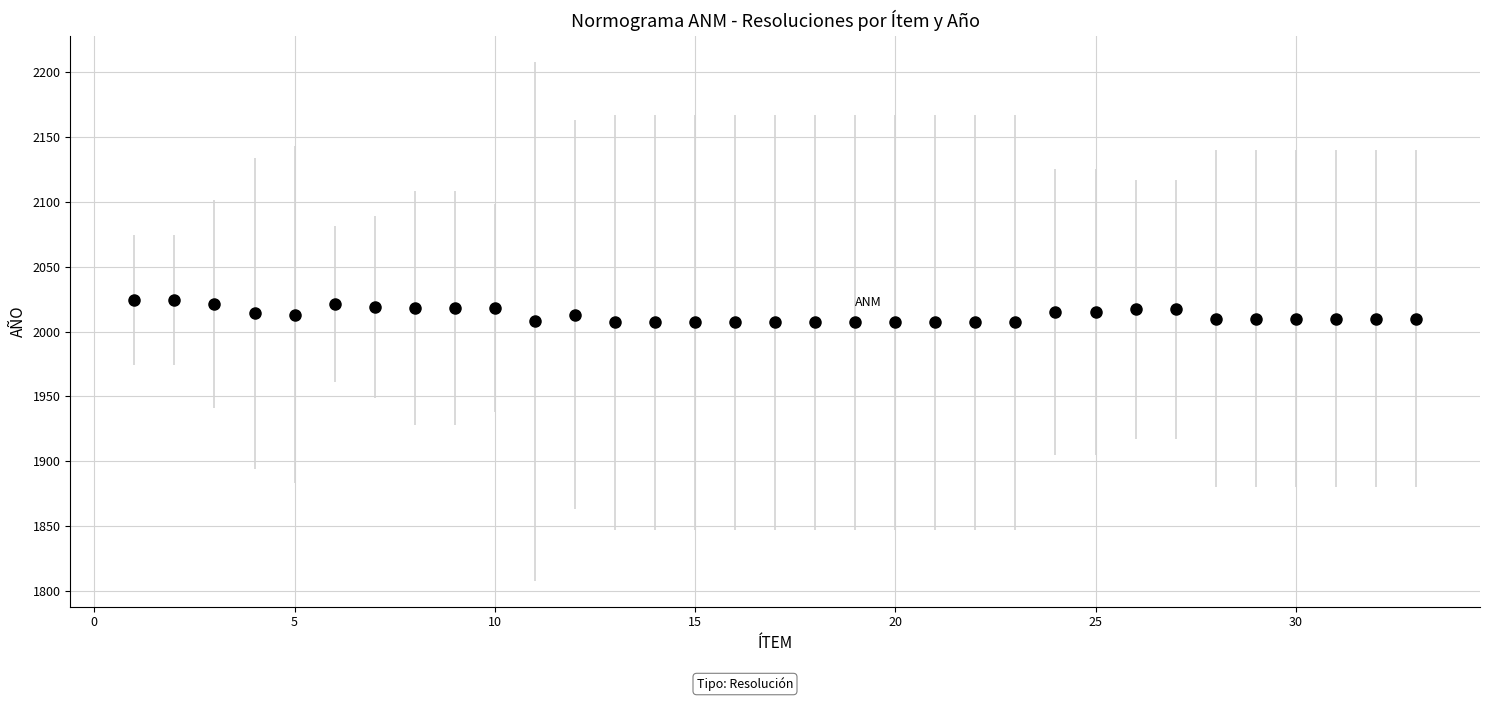

What is the range of Y values (max minus min)?

17